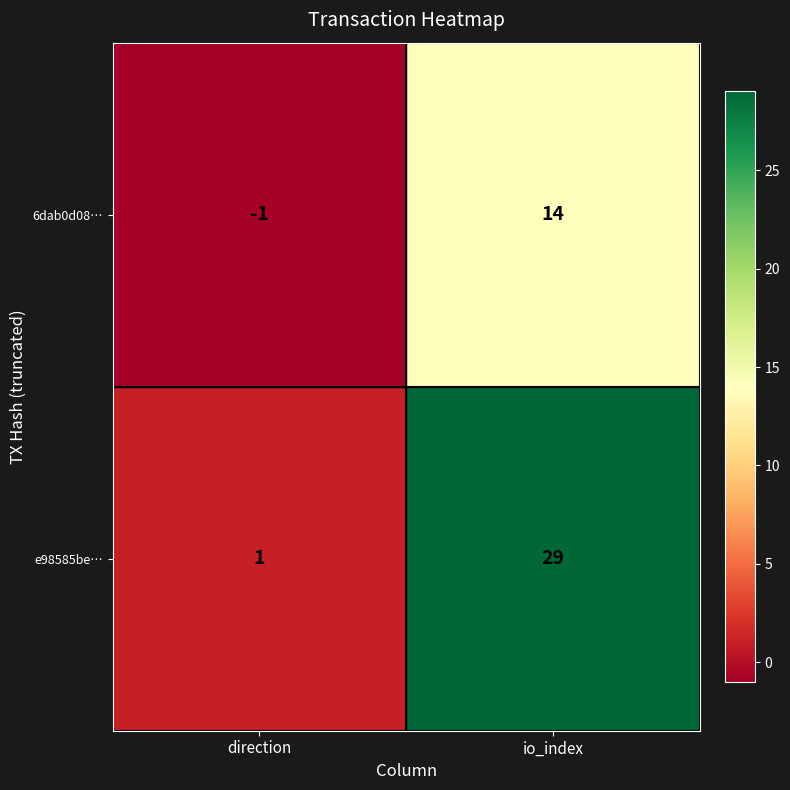

What is the spread (max minus min) of values at io_index?

15